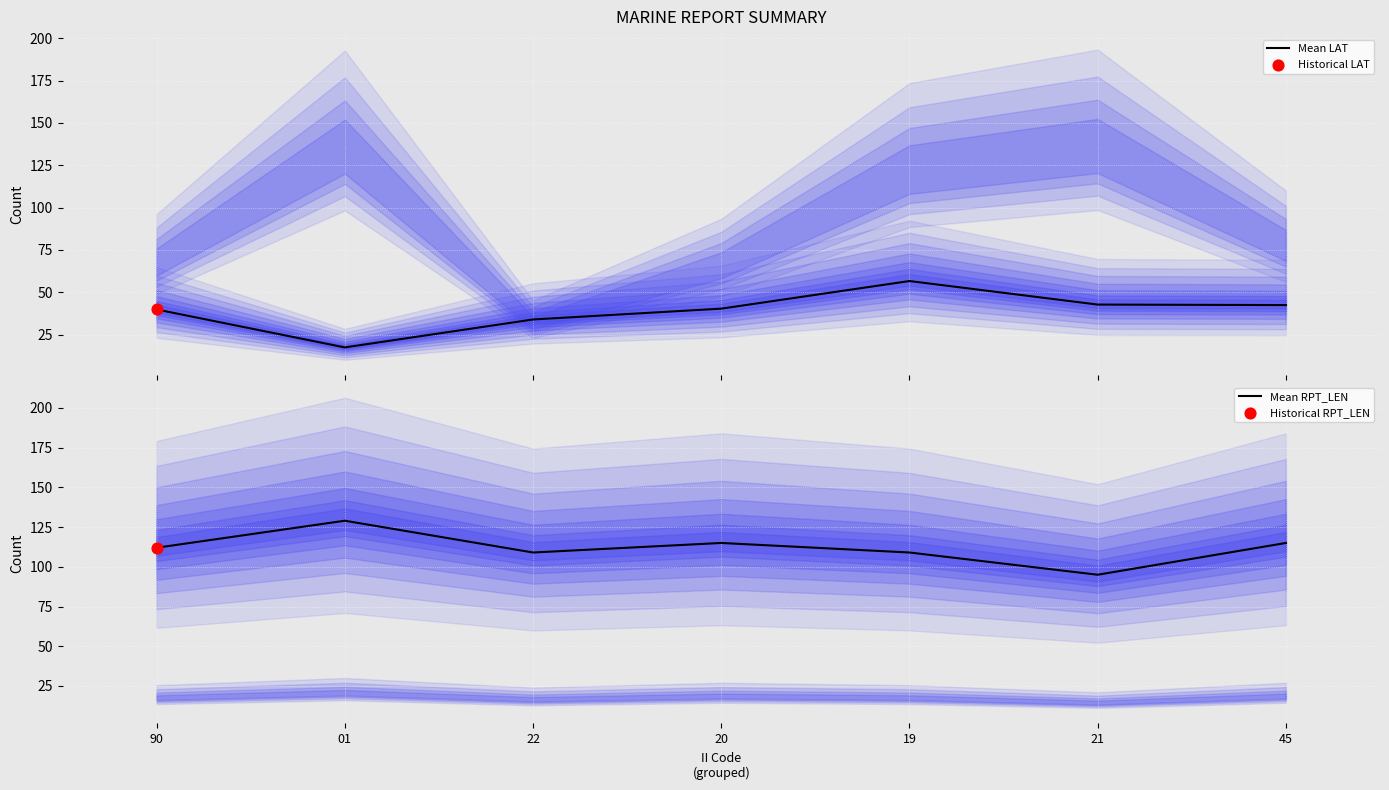

Which series has the largest Y range (max minus min)?

Mean LAT